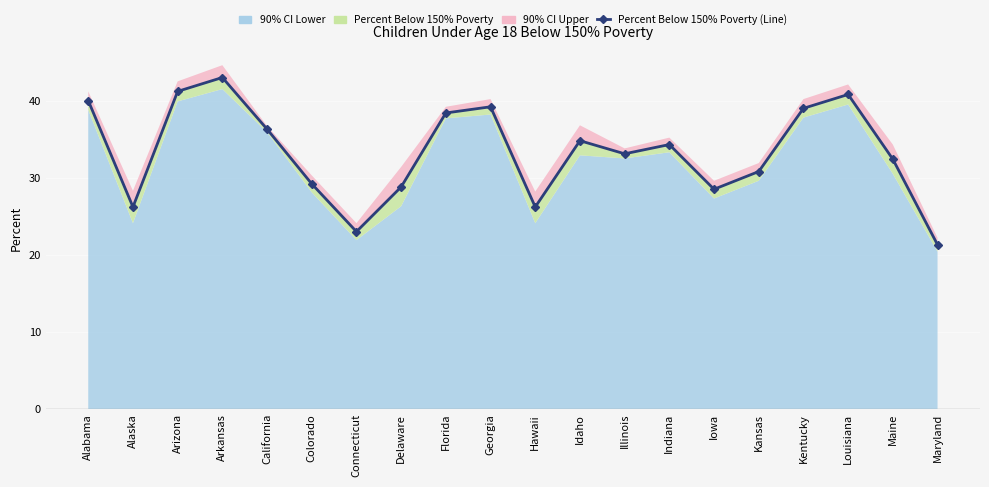

True or false: the data shows 14.5 at Maryland.

False